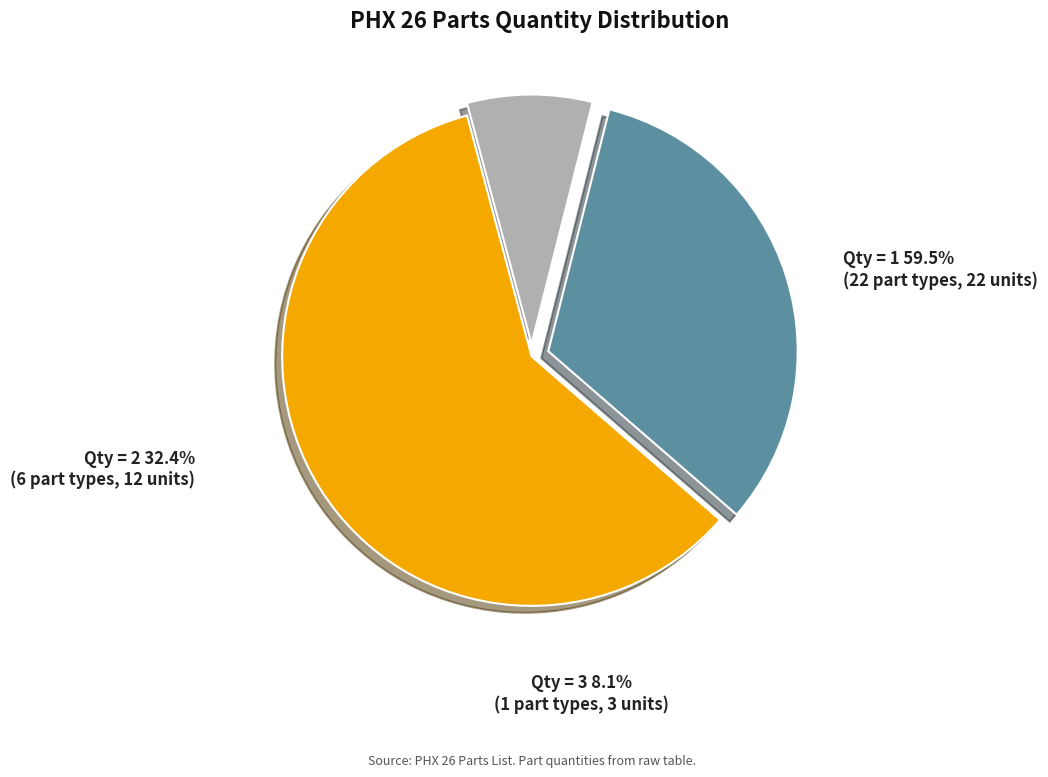

Is there a majority slice in this chart?

Yes